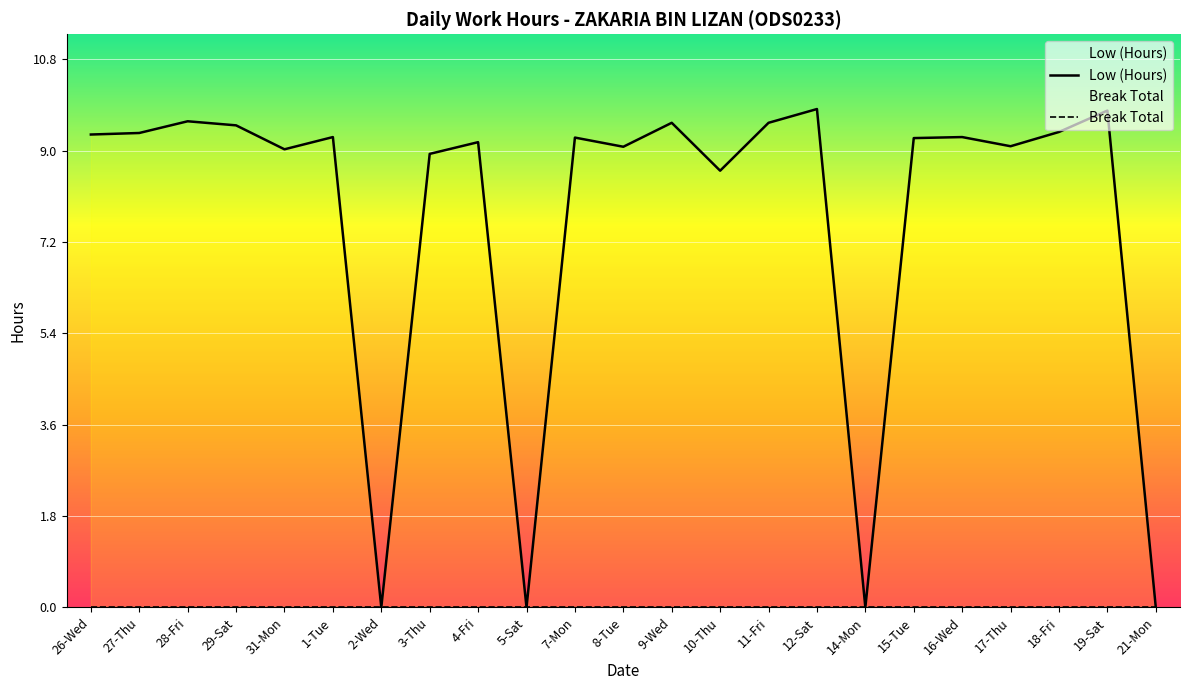

What is the label of the 2nd point from the right?

19-Sat